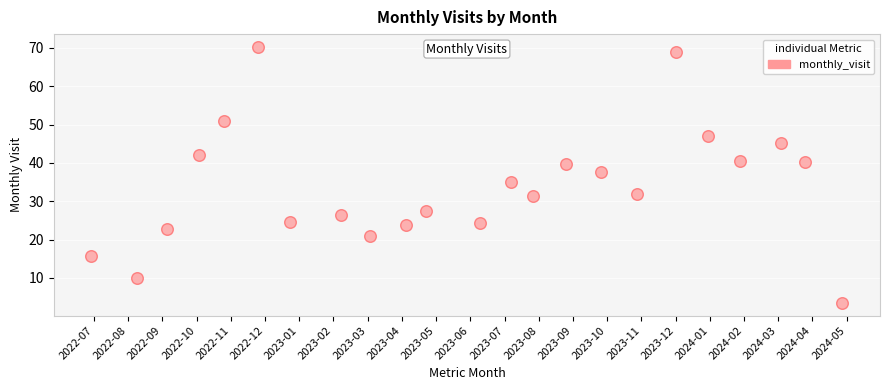

What is the range of Y values (max minus min)?

66.8